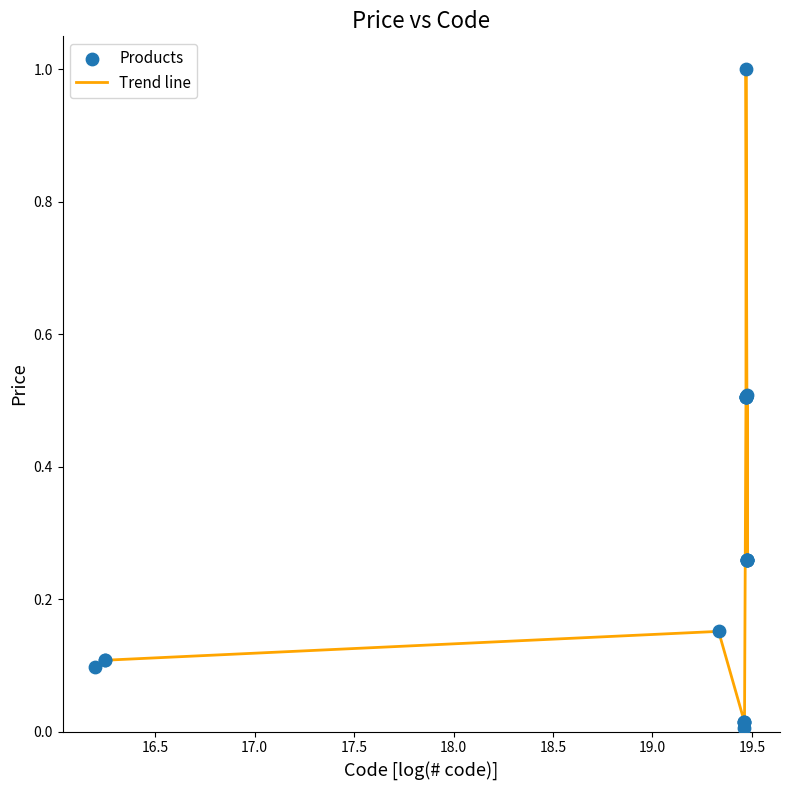

What is the difference between the maximum and minimum values?

1.0